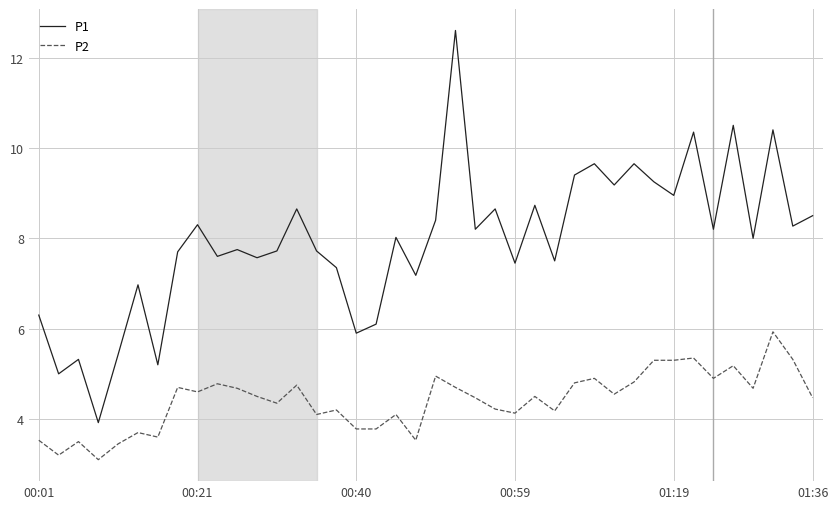

What are all the series names shown in the legend?

P1, P2